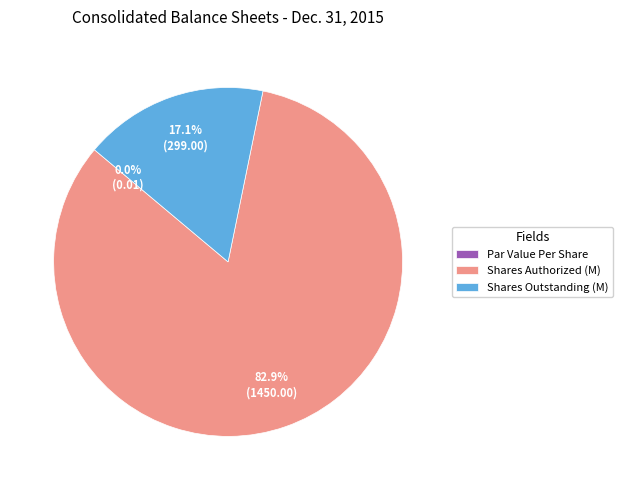

Does any single category account for the majority?

Yes